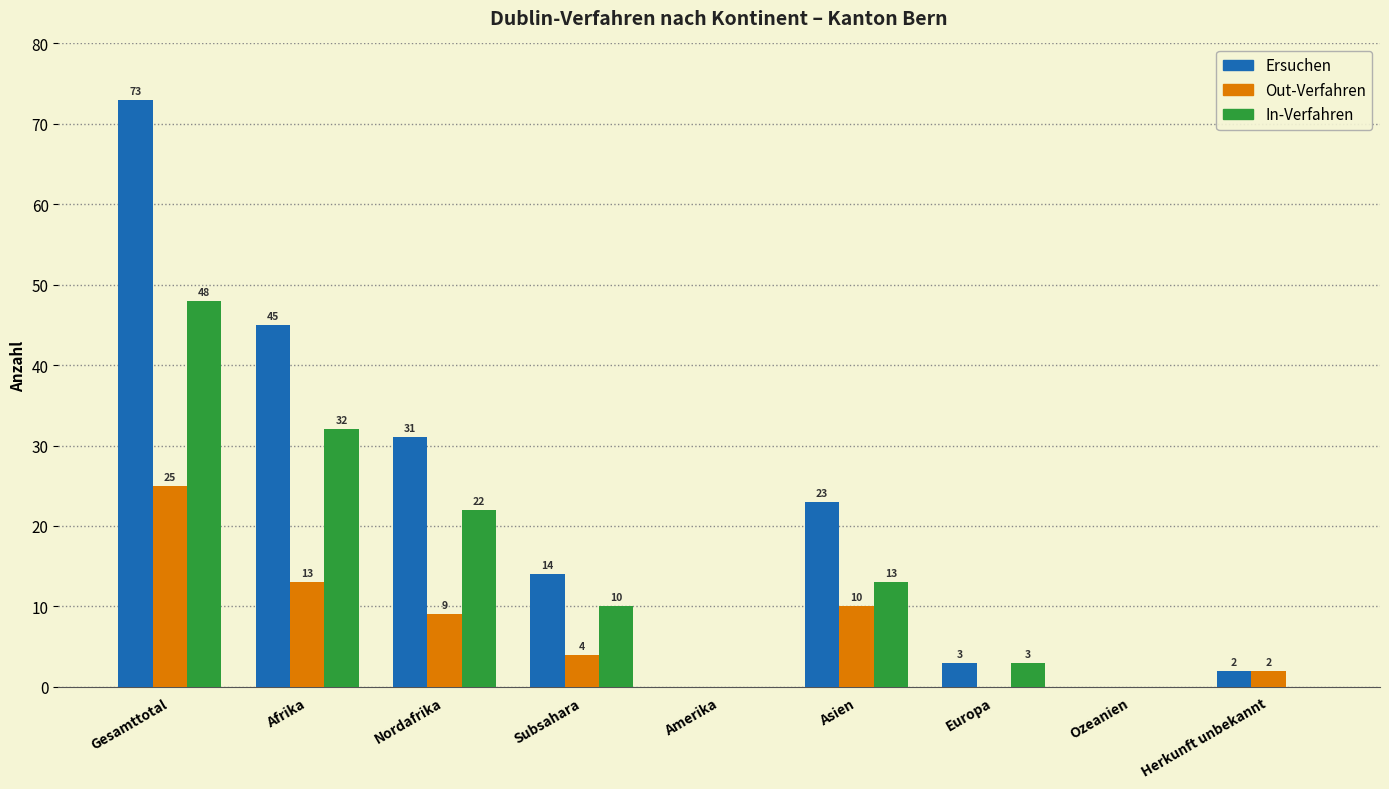

Reading left to right, transcribe all the data shown in this chart.

Ersuchen: Gesamttotal=73	Afrika=45	Nordafrika=31	Subsahara=14	Amerika=0	Asien=23	Europa=3	Ozeanien=0	Herkunft unbekannt=2
Out-Verfahren: Gesamttotal=25	Afrika=13	Nordafrika=9	Subsahara=4	Amerika=0	Asien=10	Europa=0	Ozeanien=0	Herkunft unbekannt=2
In-Verfahren: Gesamttotal=48	Afrika=32	Nordafrika=22	Subsahara=10	Amerika=0	Asien=13	Europa=3	Ozeanien=0	Herkunft unbekannt=0